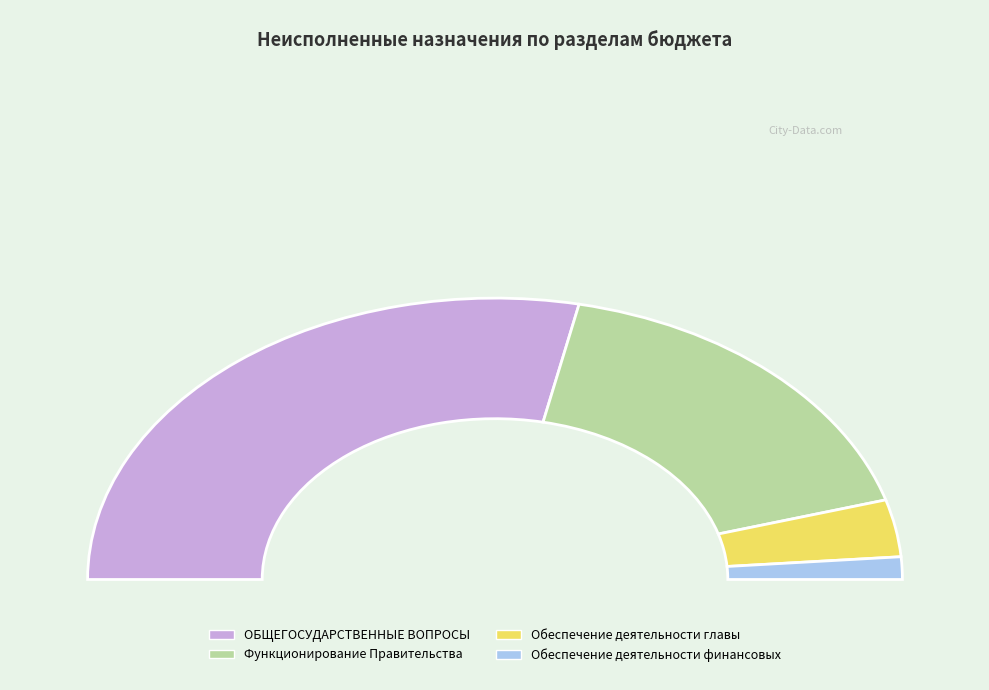

Combined, do Функционирование Правительства and Обеспечение деятельности финансовых account for over 50%?

No